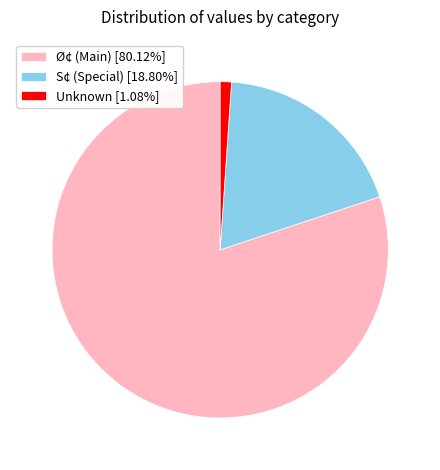

Do Unknown [1.08%] and Ø¢ (Main) [80.12%] together represent more than half of the pie?

Yes